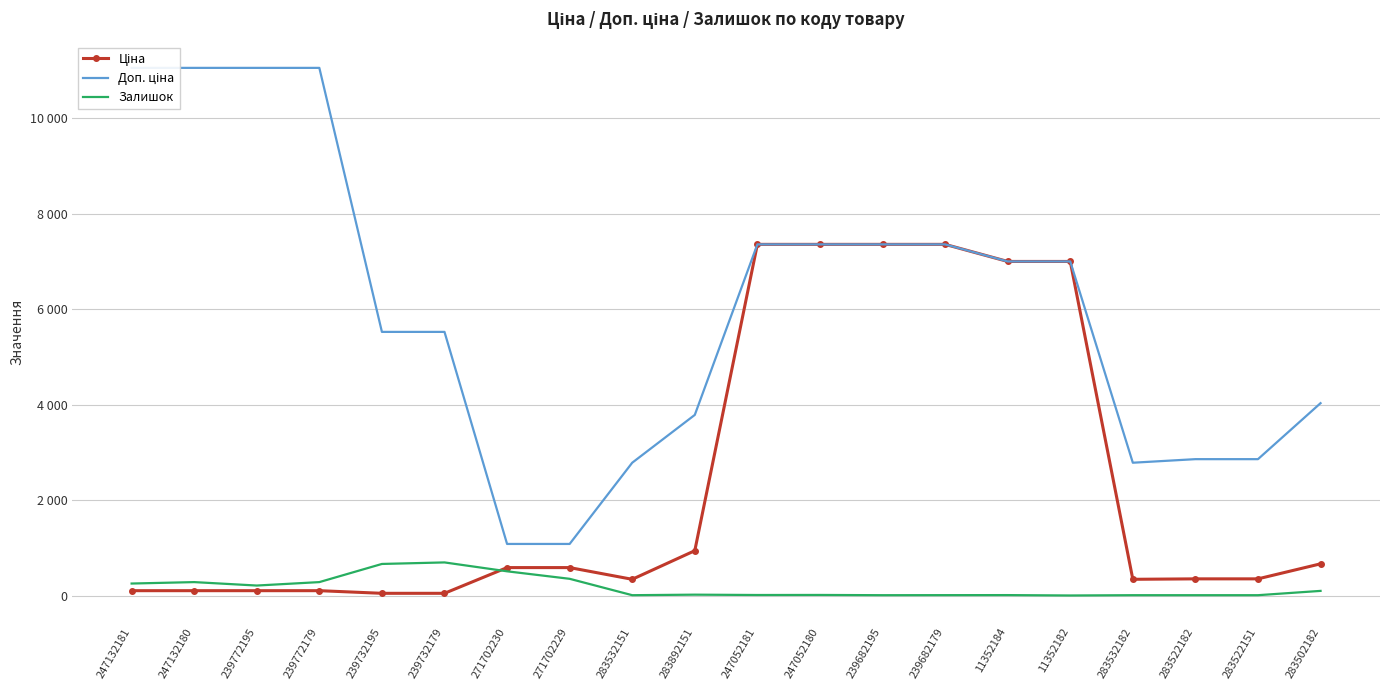

List the labels in order of Доп. ціна value, smallest first.

271702230, 271702229, 283532151, 283532182, 283522182, 283522151, 283892151, 283502182, 239732195, 239732179, 11352184, 11352182, 247052181, 247052180, 239682195, 239682179, 247132181, 247132180, 239772195, 239772179